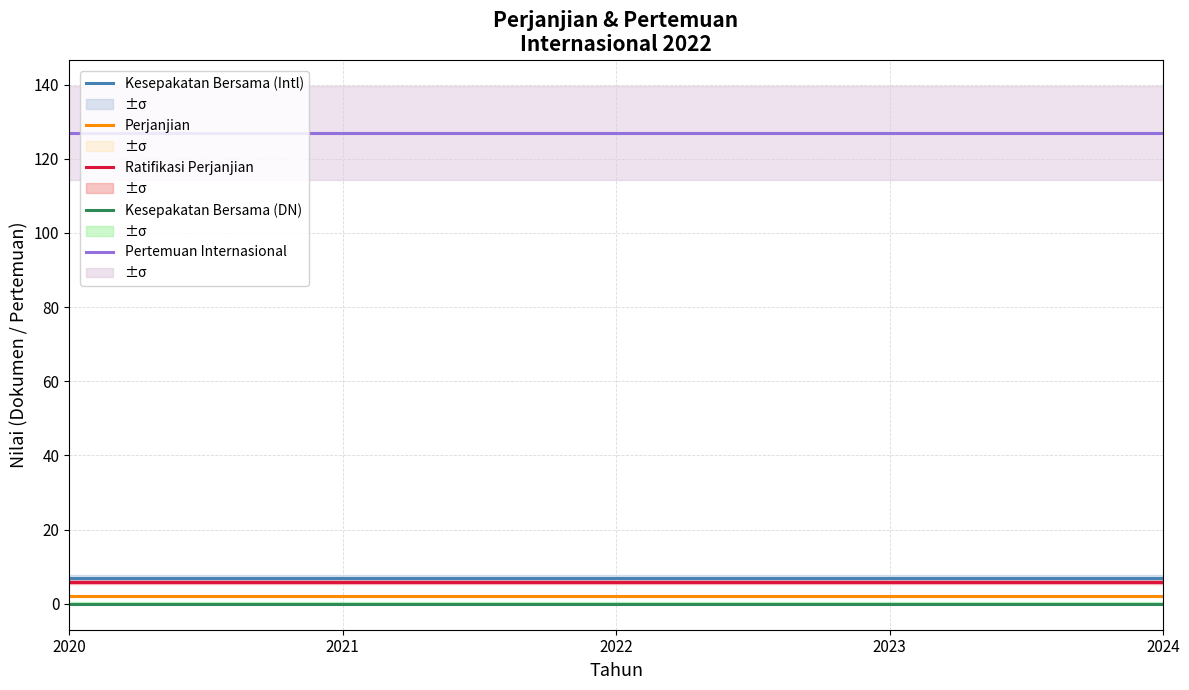

Which series has the largest total across all categories?

Pertemuan Internasional